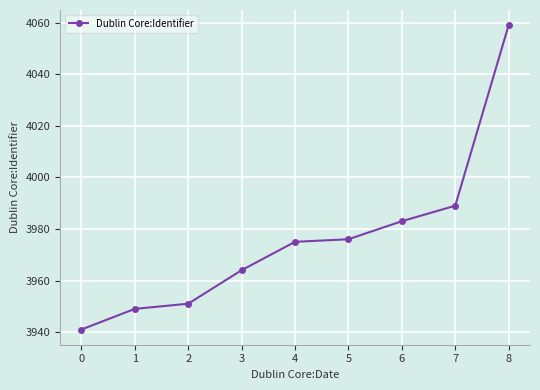

True or false: the data shows 935 at 8.

False